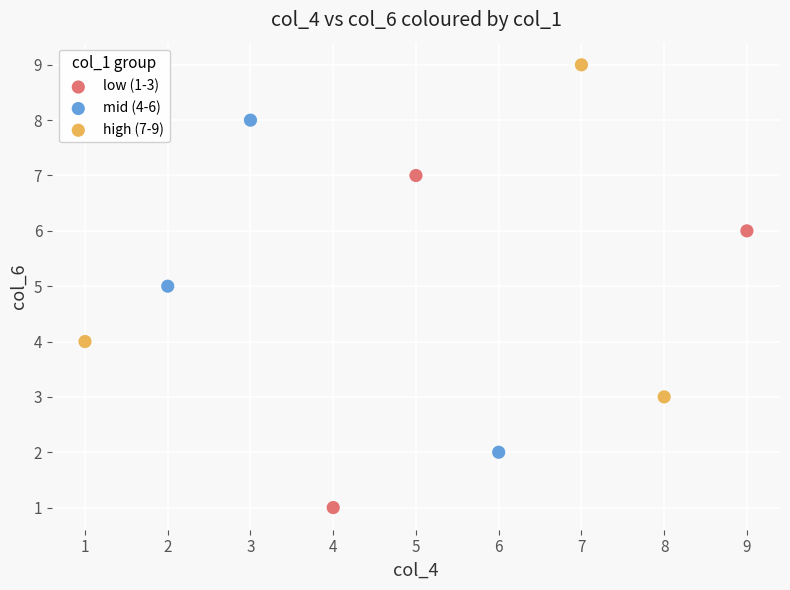

Which series reaches the maximum Y coordinate?

high (7-9)